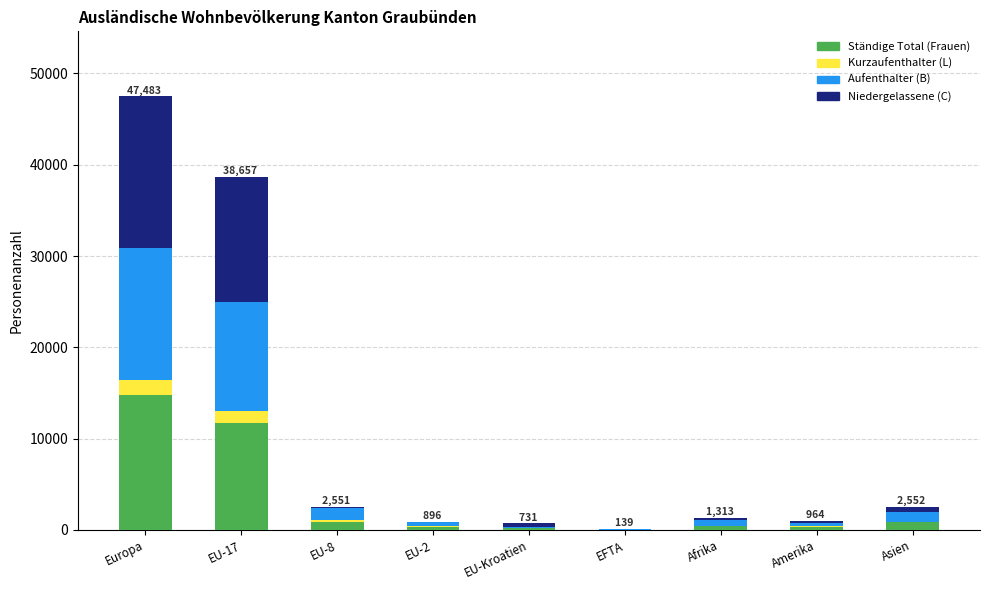

Which category has the highest value in the Ständige Total (Frauen) series?

Europa